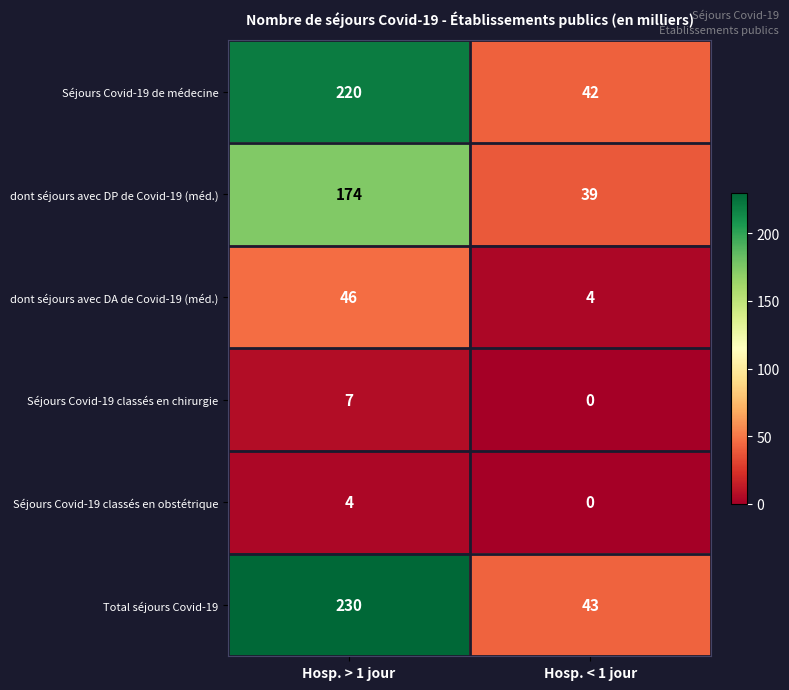

What is the total value across all series at Hosp. > 1 jour?

681